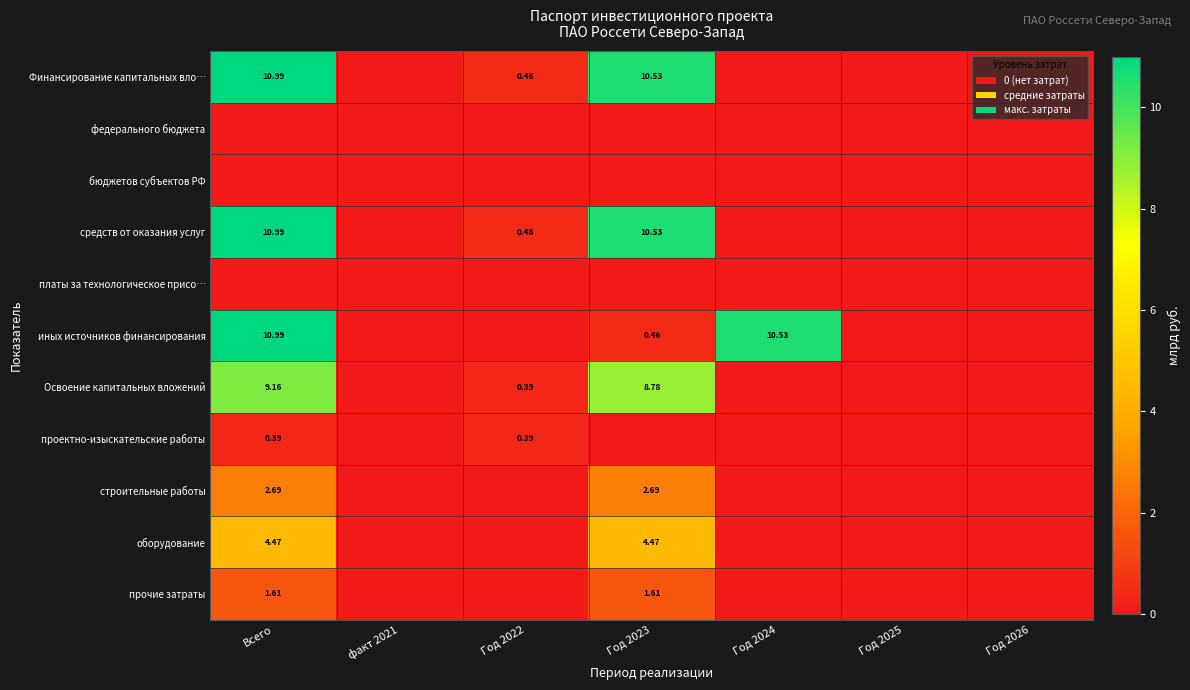

Is it true that Освоение капитальных вложений equals 0.2 at Год 2022?

False